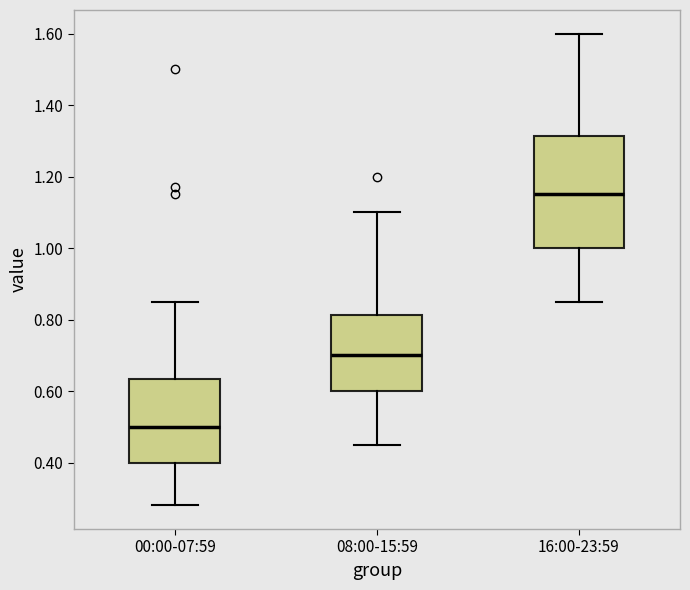

Reading left to right, read every box against the y-axis: the position of its median line, the range the box covers, and the ends of its whiskers. The values are not printed on the chart, so give them approximately, as read against the axis.

00:00-07:59: median 0.50, box 0.40 to 0.64, whiskers 0.28 to 0.86
08:00-15:59: median 0.70, box 0.60 to 0.82, whiskers 0.46 to 1.10
16:00-23:59: median 1.16, box 1.00 to 1.32, whiskers 0.86 to 1.60